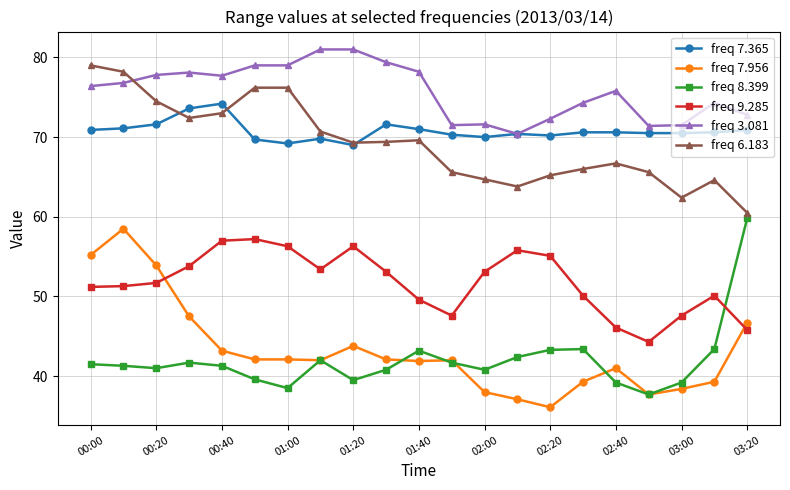

What is the value of the freq 3.081 point at the 19th from the left?

71.5